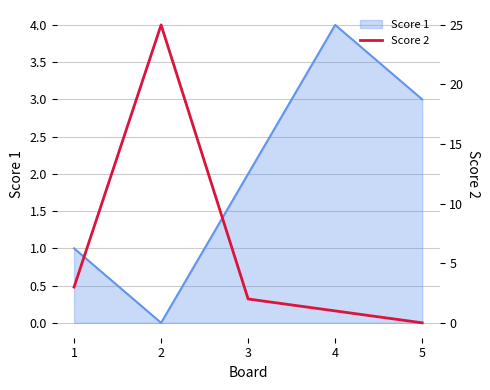

At which label is the value closest to 12?

1